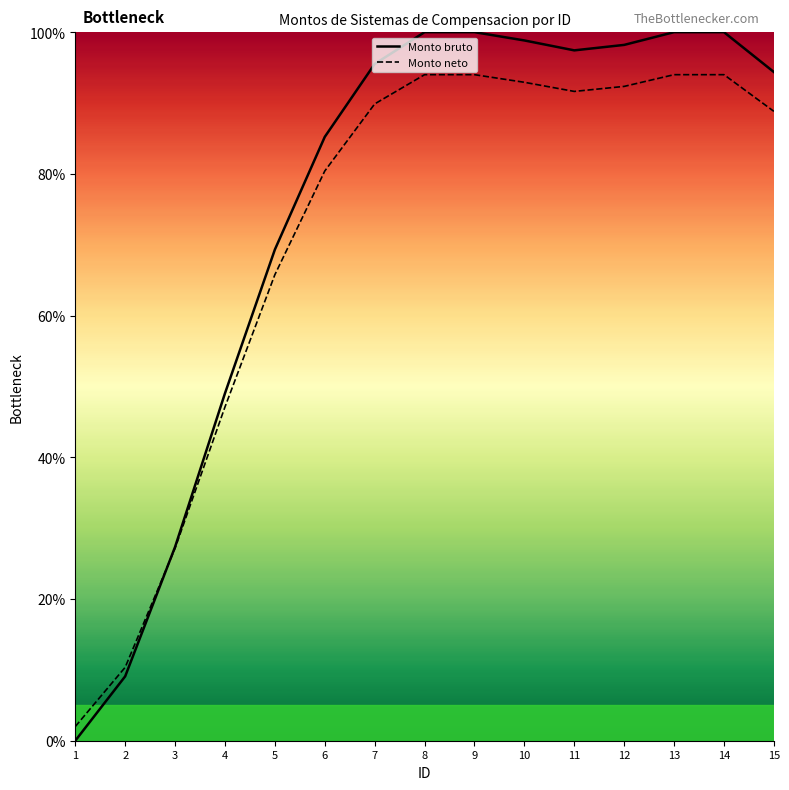

What is the difference between the highest and lowest values at 9?

6.0